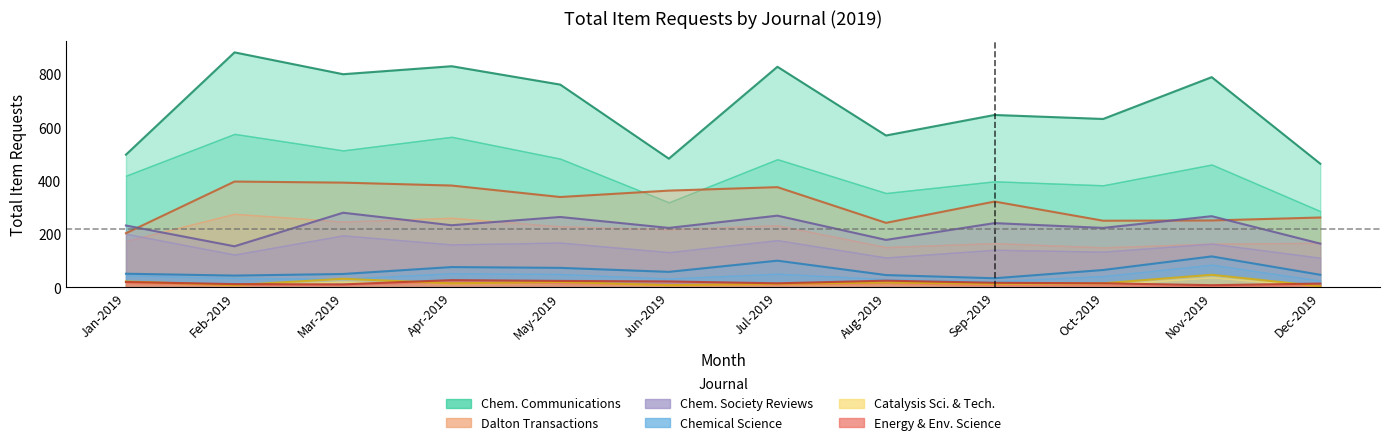

What is the label of the 9th point from the left?

Sep-2019